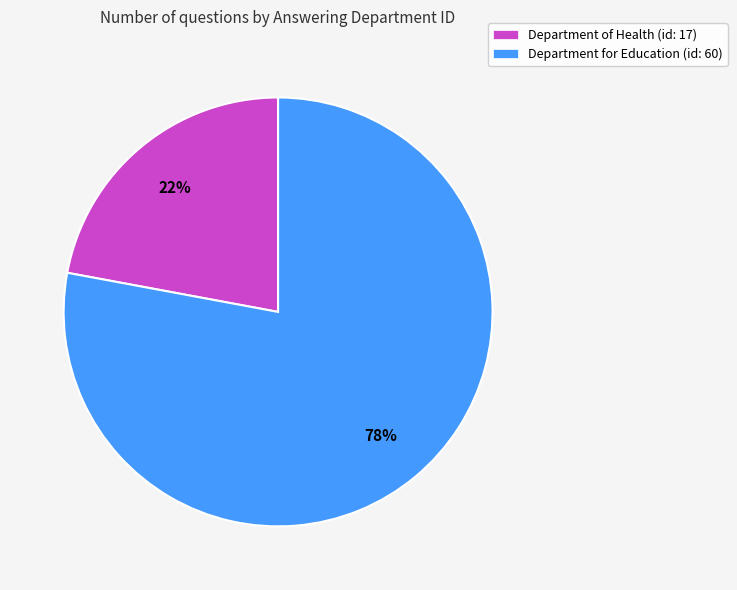

Do Department of Health (id: 17) and Department for Education (id: 60) together represent more than half of the pie?

Yes